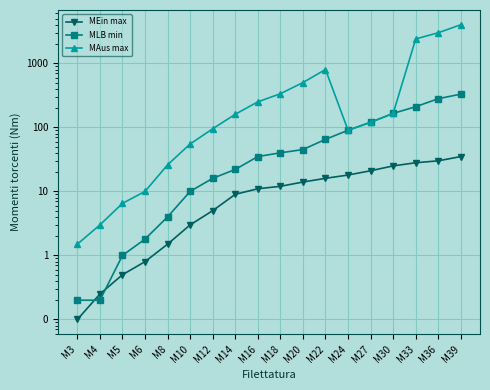

The value of MAus max at M10 is 30.1. True or false?

False